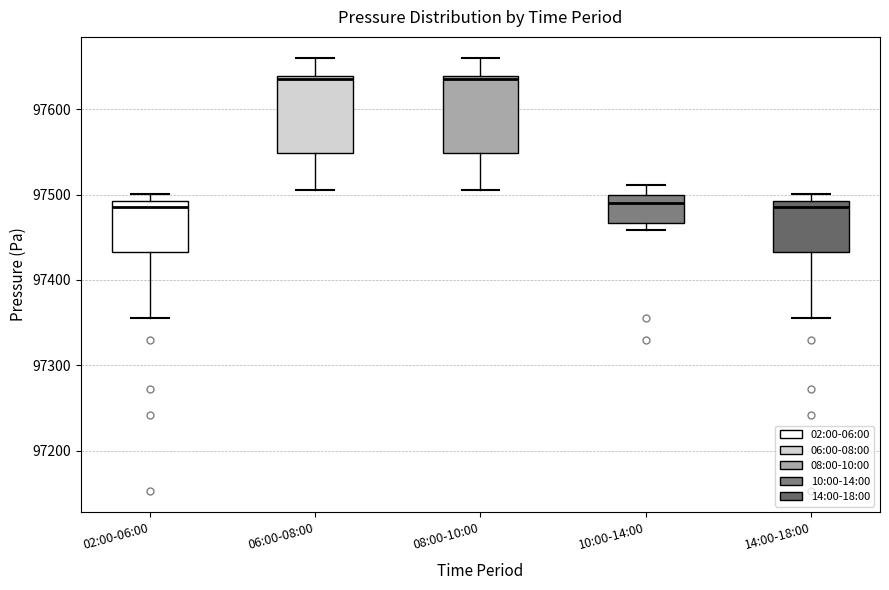

Where does the lower whisker of the box for 02:00-06:00 end on the y-axis? The values are not printed on the chart, so give them approximately, as read against the axis.

97360